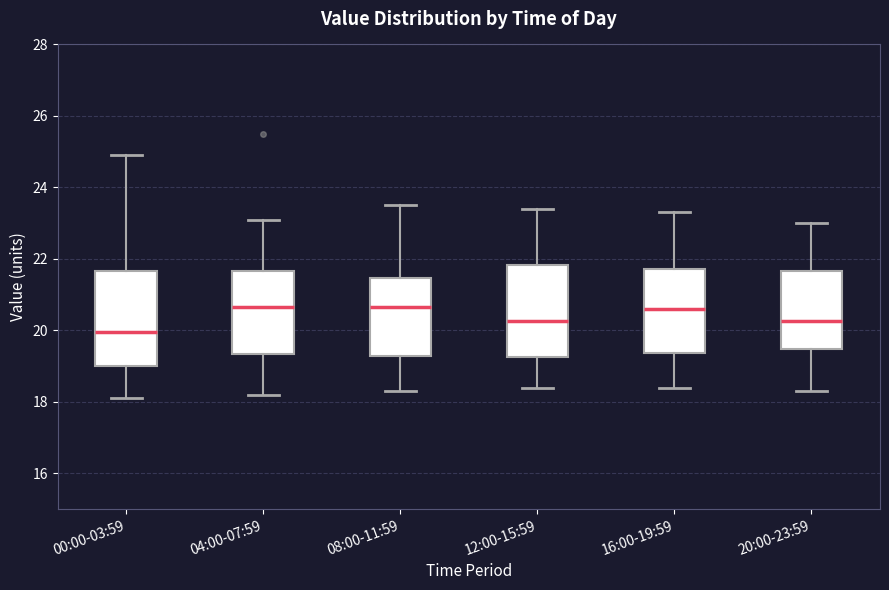

Reading left to right, read every box against the y-axis: the position of its median line, the range the box covers, and the ends of its whiskers. The values are not printed on the chart, so give them approximately, as read against the axis.

00:00-03:59: median 20.0, box 19.0 to 21.6, whiskers 18.2 to 25.0
04:00-07:59: median 20.6, box 19.4 to 21.6, whiskers 18.2 to 23.2
08:00-11:59: median 20.6, box 19.2 to 21.4, whiskers 18.4 to 23.6
12:00-15:59: median 20.2, box 19.2 to 21.8, whiskers 18.4 to 23.4
16:00-19:59: median 20.6, box 19.4 to 21.8, whiskers 18.4 to 23.4
20:00-23:59: median 20.2, box 19.4 to 21.6, whiskers 18.4 to 23.0